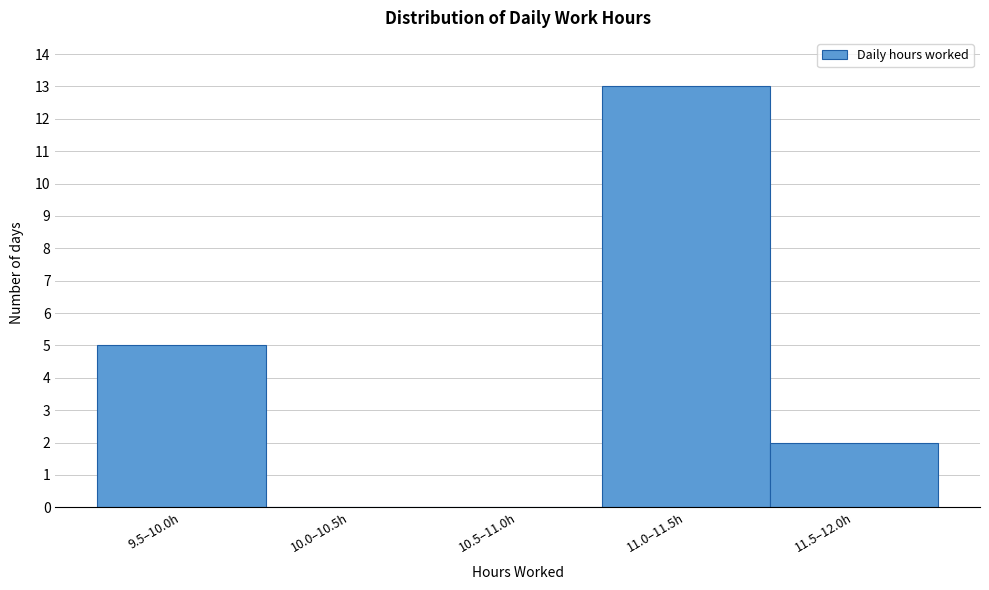

Reading left to right, what are all the values shown in this chart?

9.5–10.0h=5	10.0–10.5h=0	10.5–11.0h=0	11.0–11.5h=13	11.5–12.0h=2